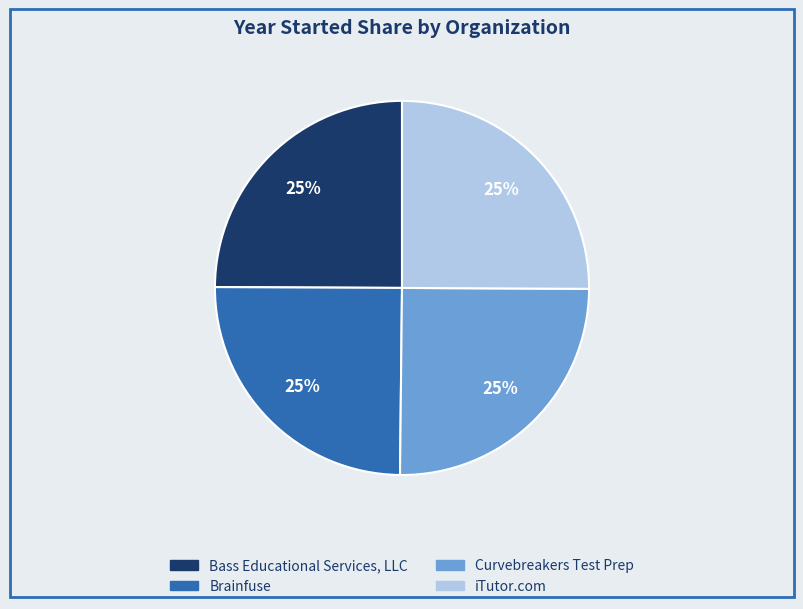

To the nearest percent, what percentage of the pie is iTutor.com?

25%